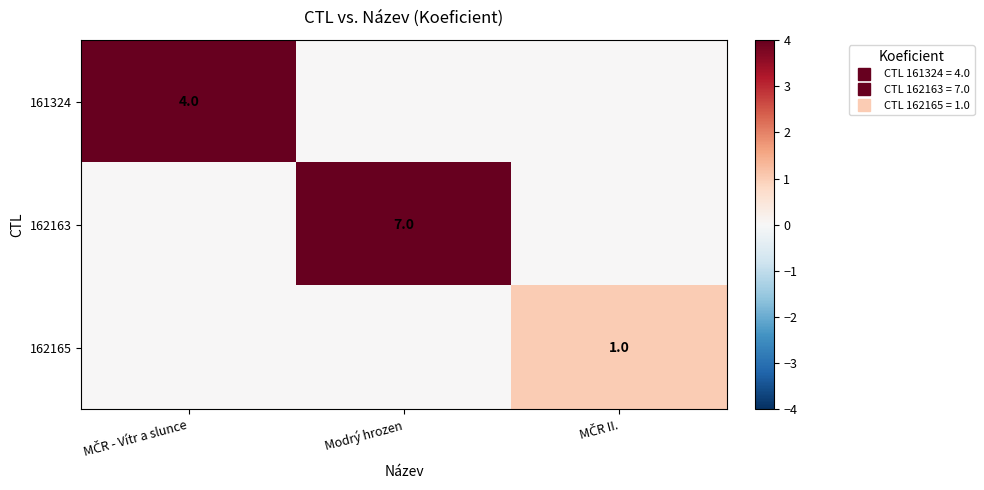

Is the value of 161324 at MČR - Vítr a slunce greater than the value of 162163 at MČR - Vítr a slunce?

Yes